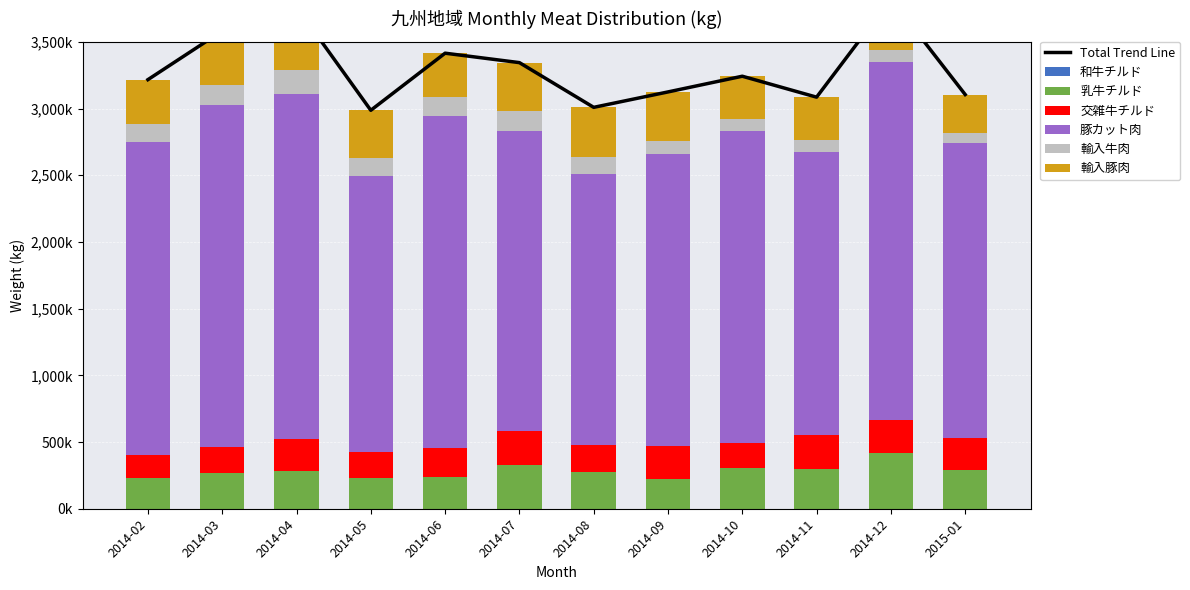

At how many categories does at least one series exceed 2462567?

4